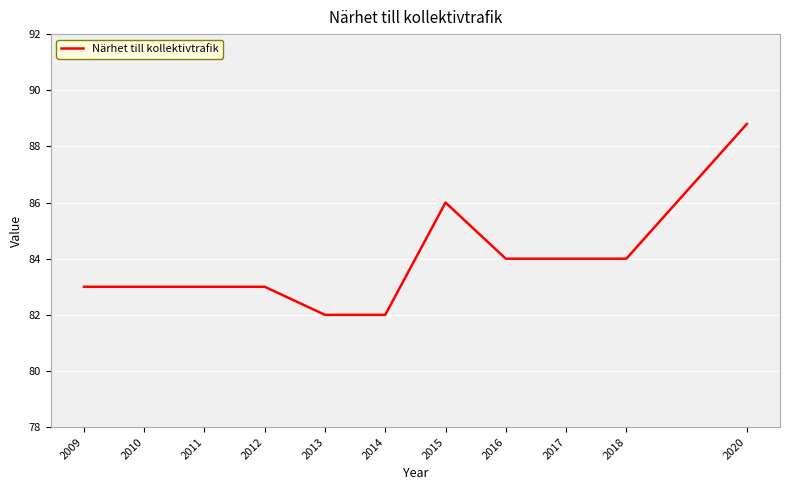

What is the approximate value at 2018?

84.0